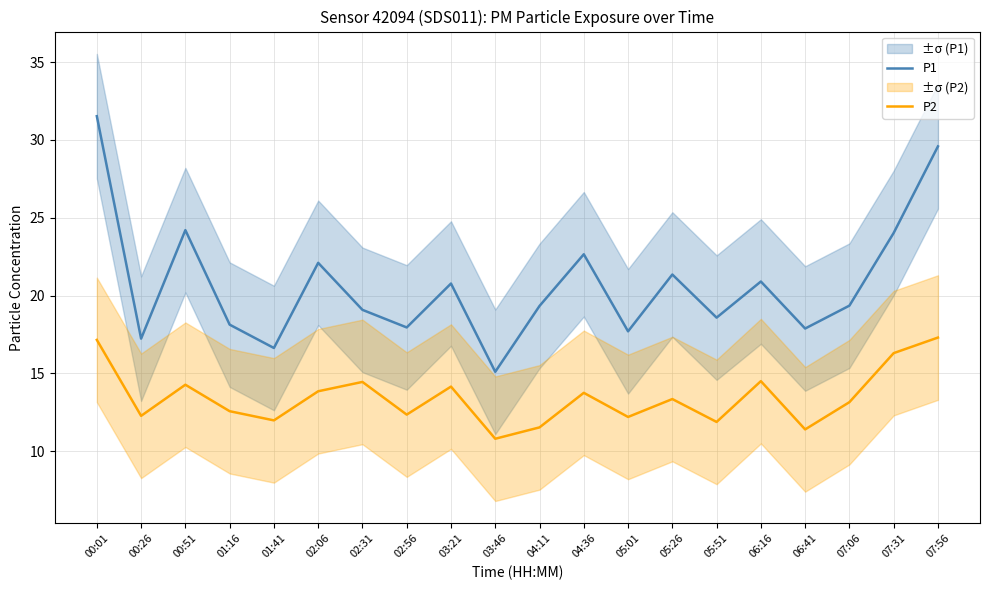

True or false: P1 and P2 intersect in this chart.

False